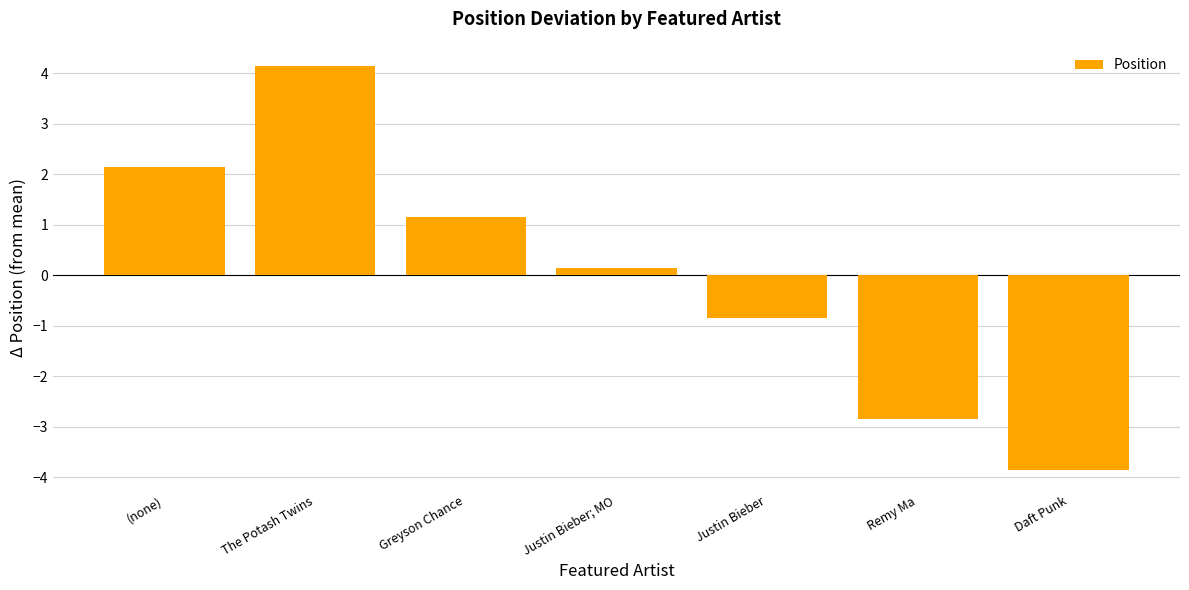

At which category does the chart reach its peak across all series?

The Potash Twins